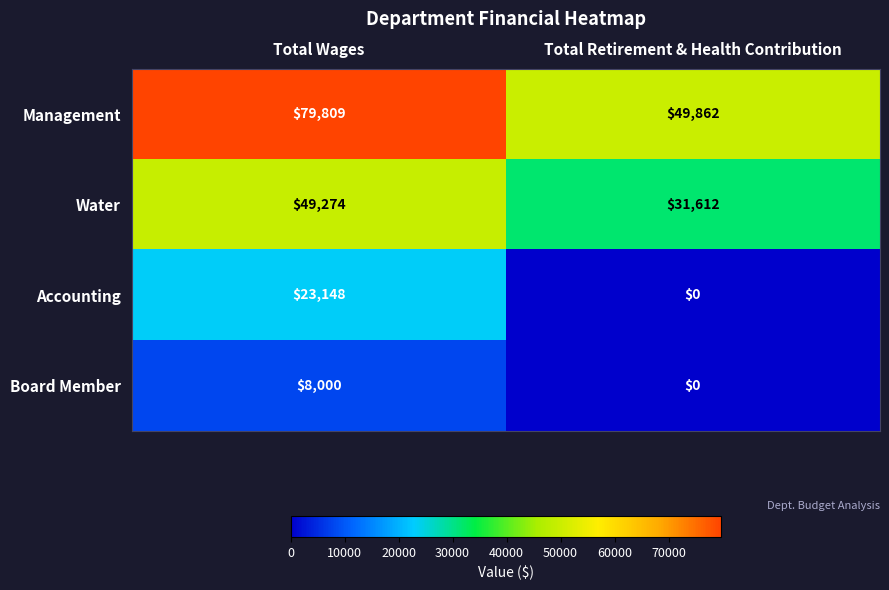

Reading left to right, list all the values displayed in this chart.

Management: Total Wages=79809	Total Retirement & Health Contribution=49862
Water: Total Wages=49274	Total Retirement & Health Contribution=31612
Accounting: Total Wages=23148	Total Retirement & Health Contribution=0
Board Member: Total Wages=8000	Total Retirement & Health Contribution=0